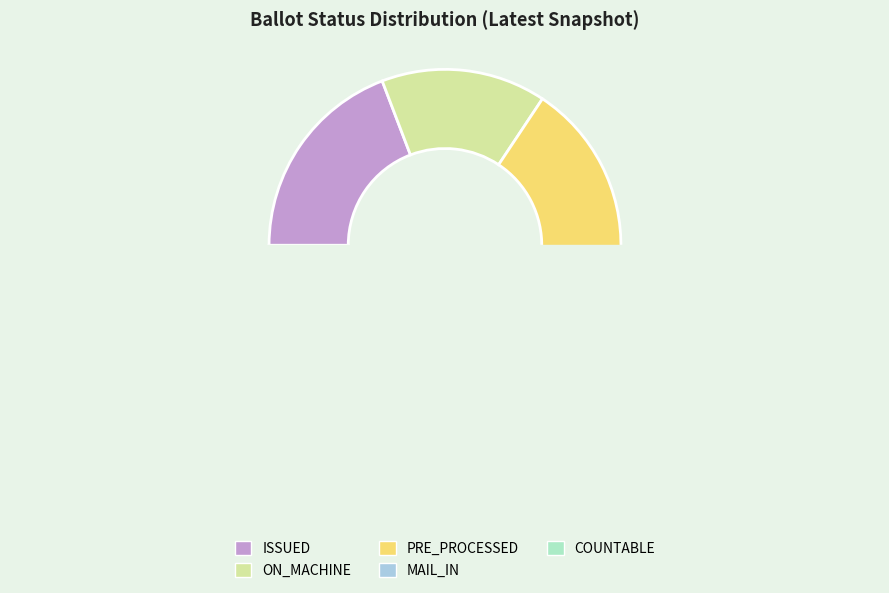

How many slices are in this pie chart?

5